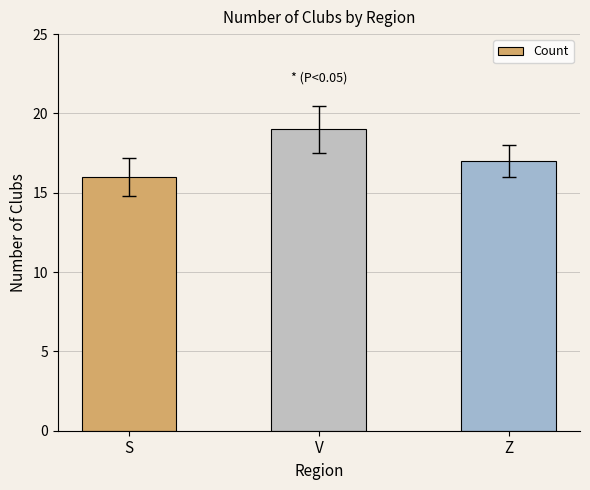

List the labels in order of value, smallest first.

S, Z, V